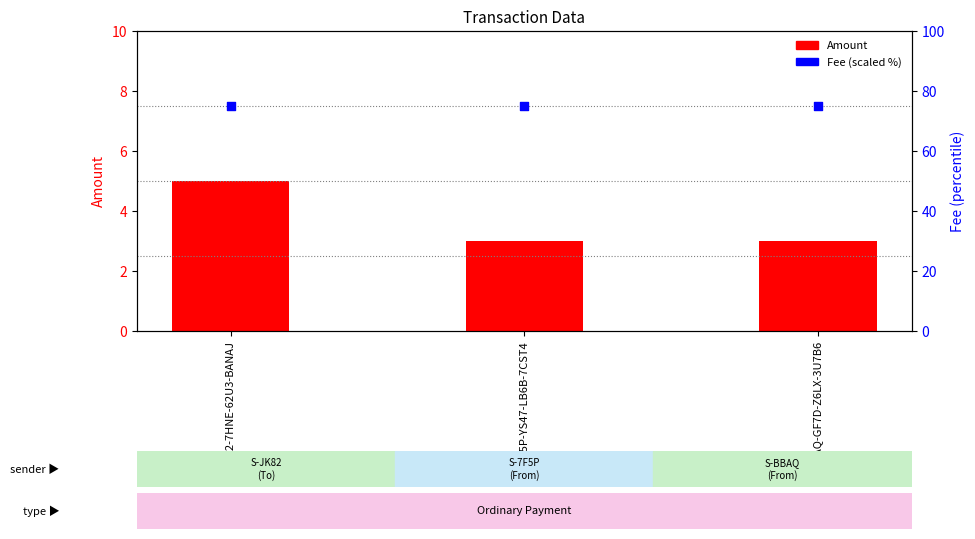

Is the value of Fee (scaled %) at S-7F5P-YS47-LB6B-7CST4 greater than the value of Amount at S-JK82-7HNE-62U3-BANAJ?

Yes